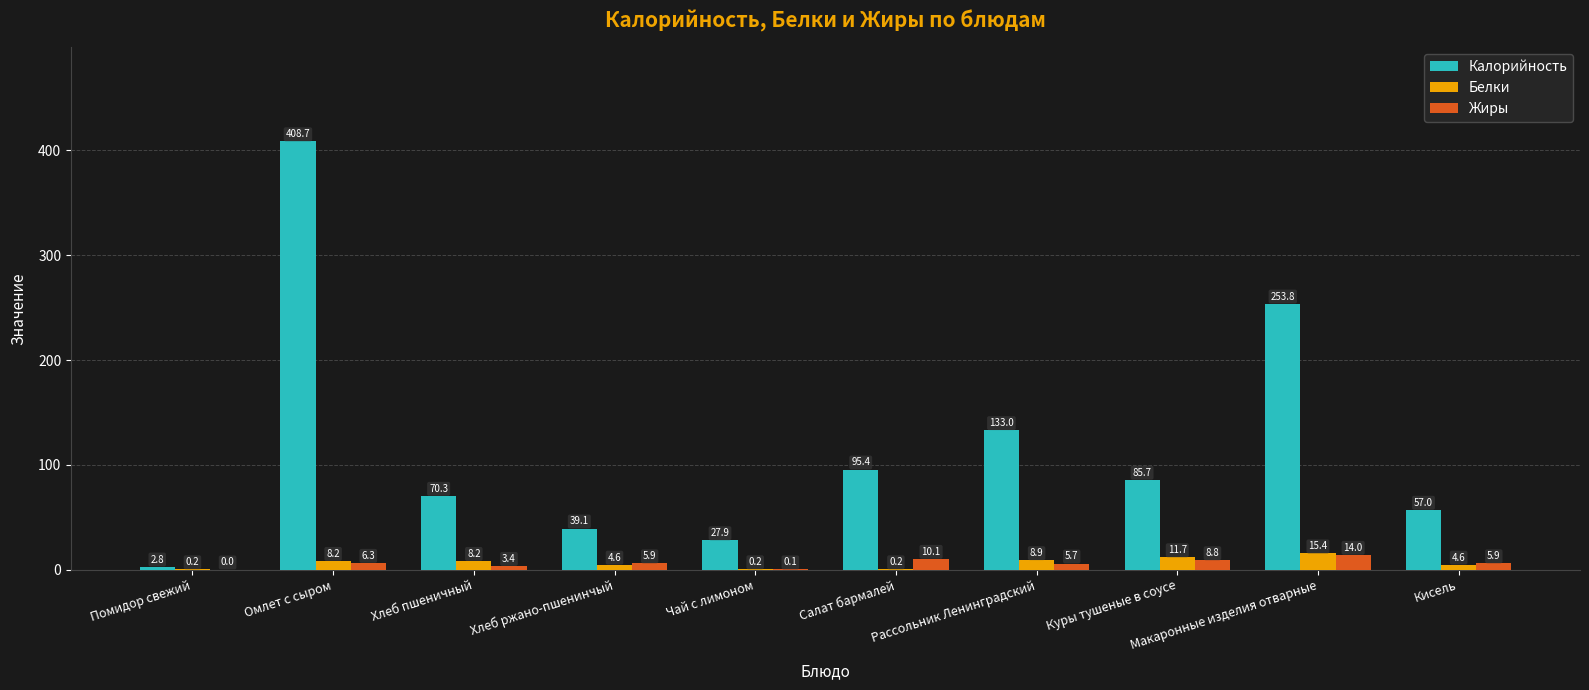

Count the number of categories in the chart.

10